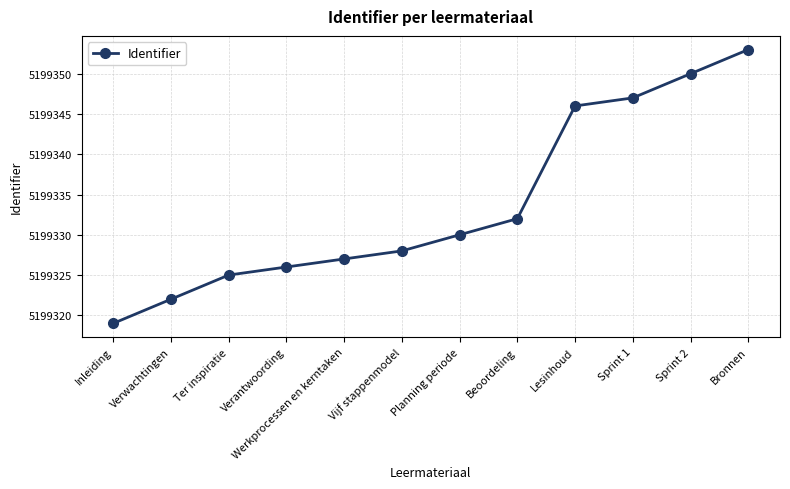

How many data points are less than 5199330?

6